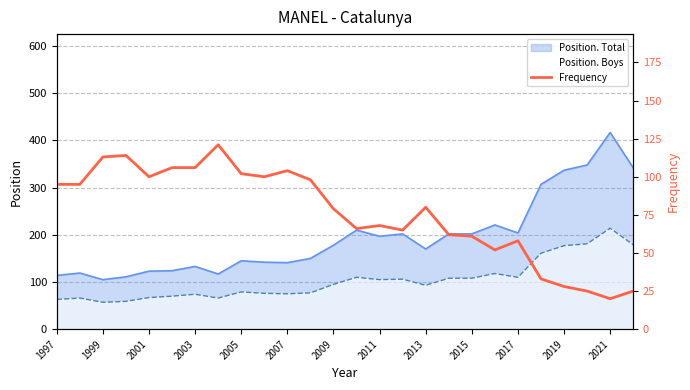

What is the minimum value shown in the chart?

20